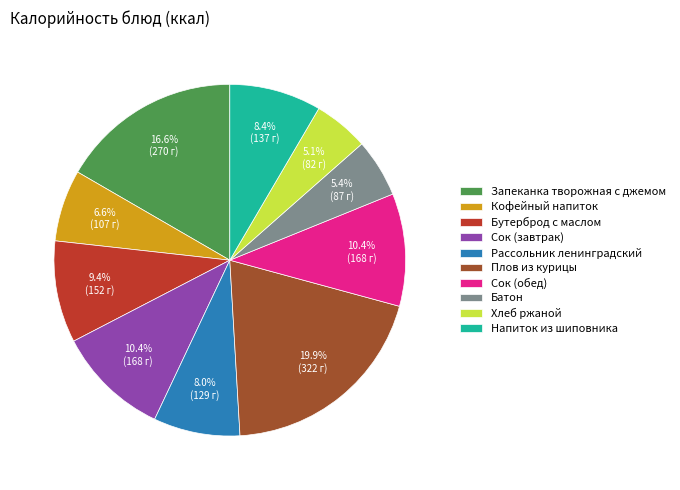

Which category has the biggest portion of the pie?

Плов из курицы